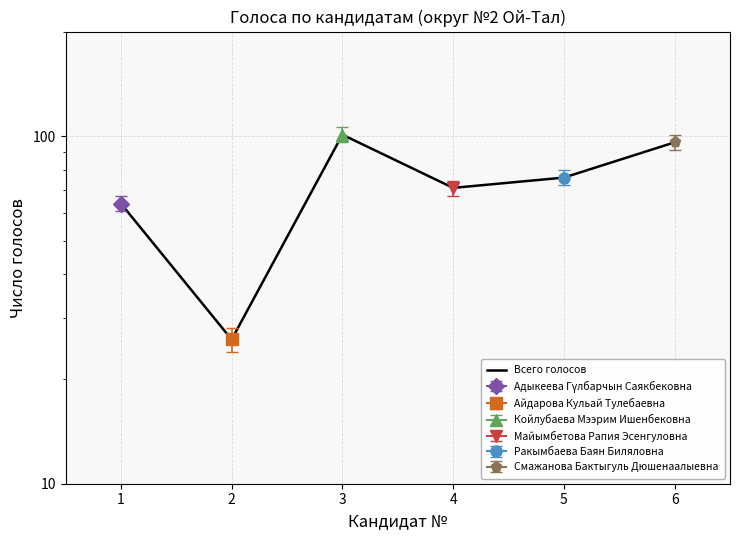

What is the minimum value shown in the chart?

26